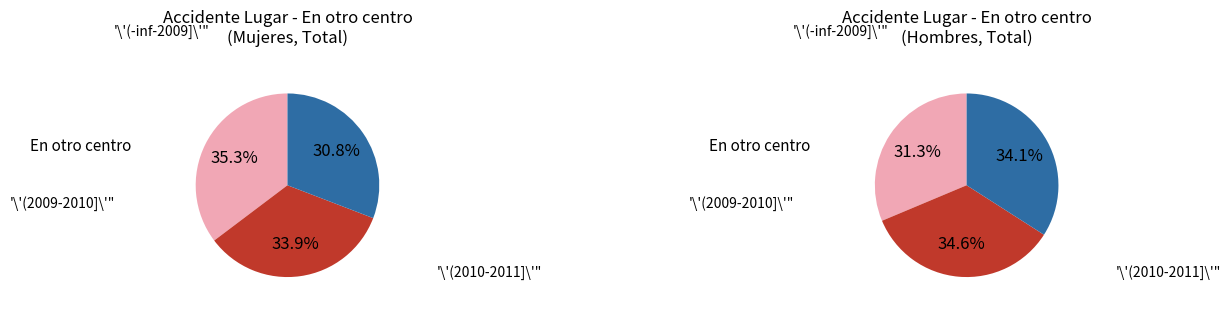

Is 2013 the majority of the pie?

No